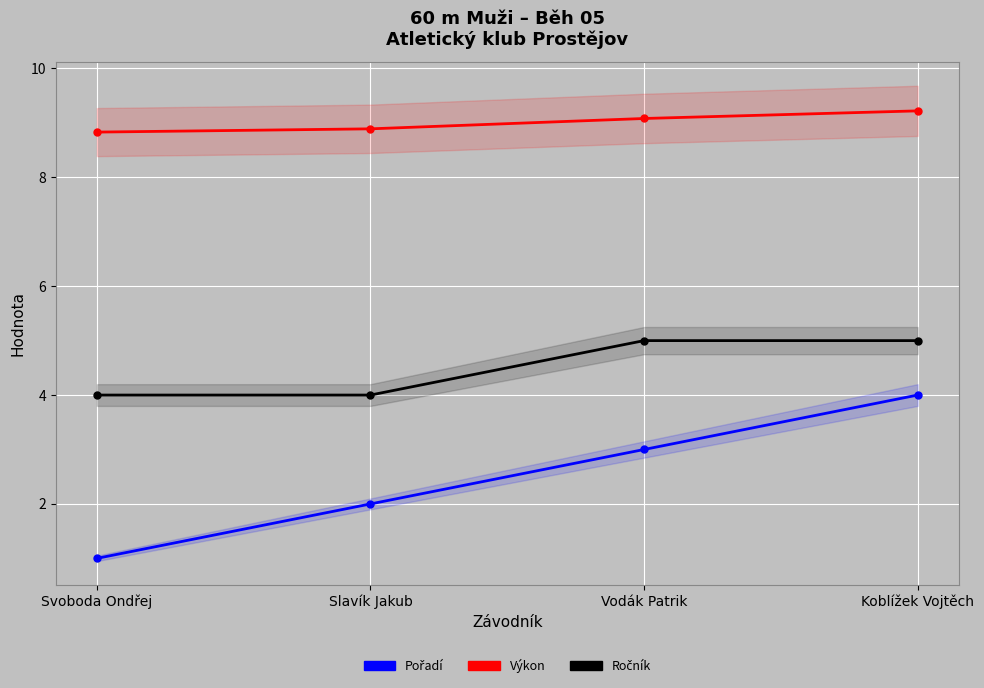

The Pořadí series shows 5.6 at Koblížek Vojtěch. True or false?

False